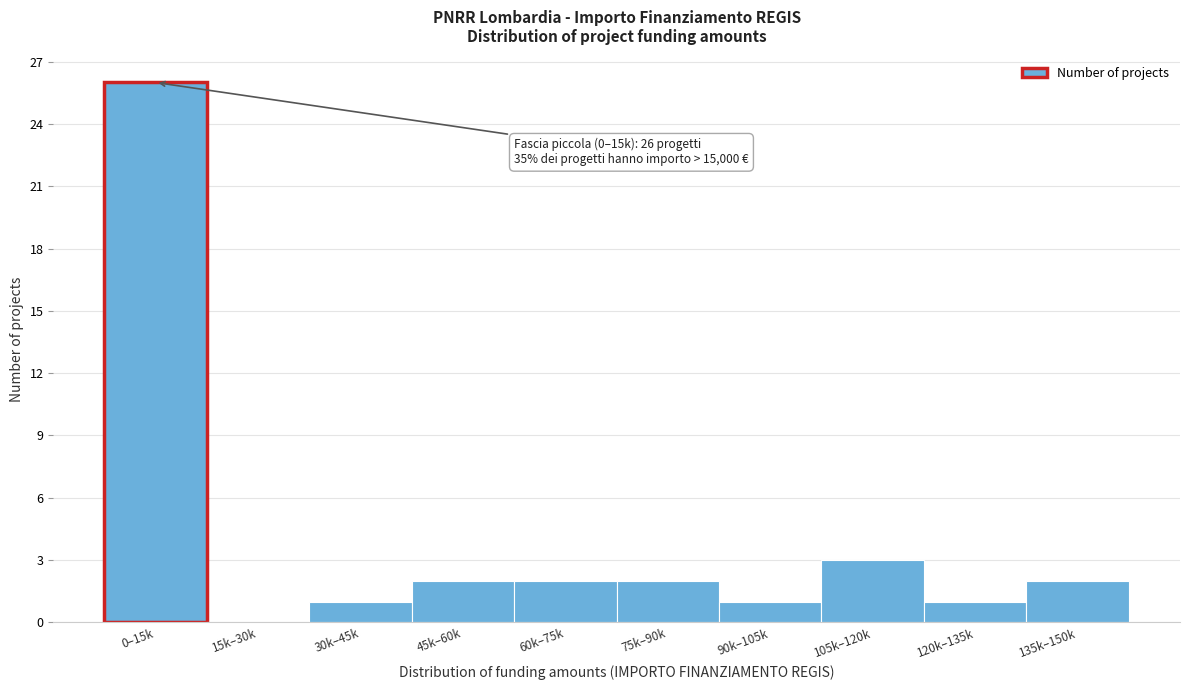

Reading left to right, extract all data points from this chart.

0–15k=26	15k–30k=0	30k–45k=1	45k–60k=2	60k–75k=2	75k–90k=2	90k–105k=1	105k–120k=3	120k–135k=1	135k–150k=2